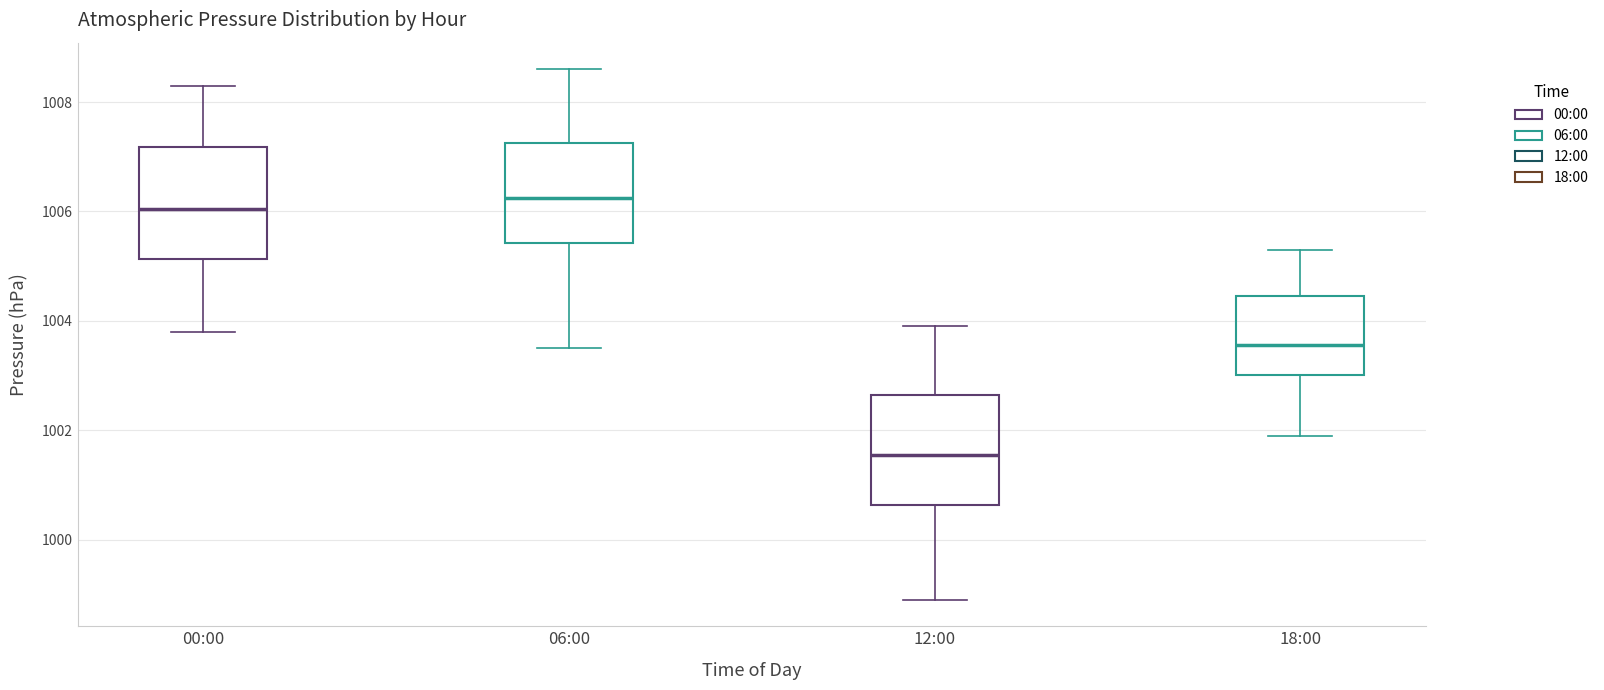

Reading left to right, transcribe this box plot: for each box, give where its median line is, the range the box spans, and where its two whiskers end, as read against the y-axis. The values are not printed on the chart, so give them approximately, as read against the axis.

00:00: median 1006.0, box 1005.2 to 1007.2, whiskers 1003.8 to 1008.4
06:00: median 1006.2, box 1005.4 to 1007.2, whiskers 1003.6 to 1008.6
12:00: median 1001.6, box 1000.6 to 1002.6, whiskers 999.0 to 1004.0
18:00: median 1003.6, box 1003.0 to 1004.4, whiskers 1002.0 to 1005.4